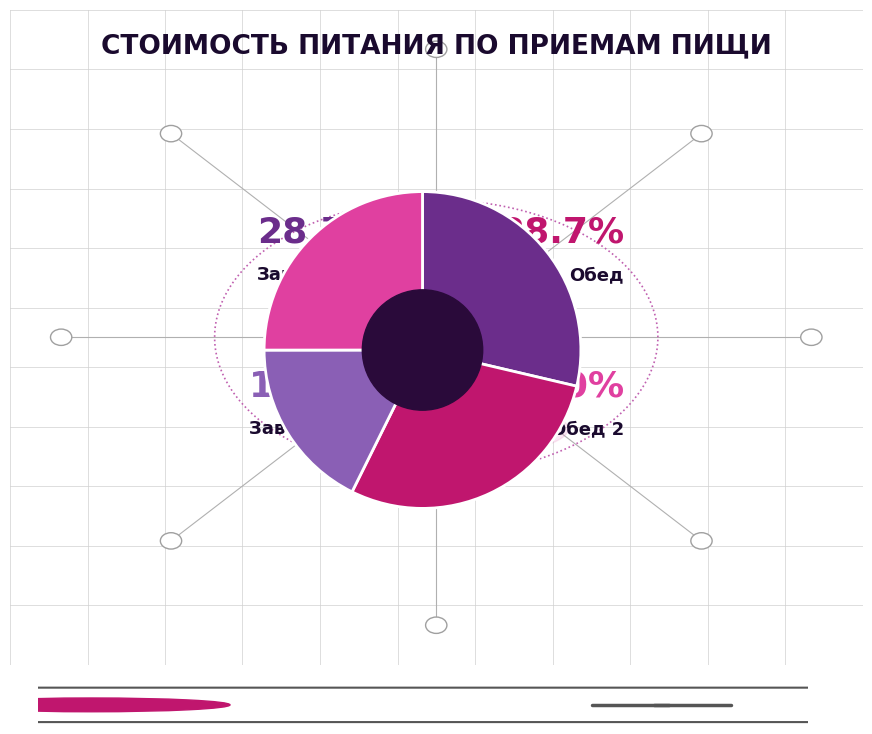

Does Обед 2 account for over 50% of the chart?

No